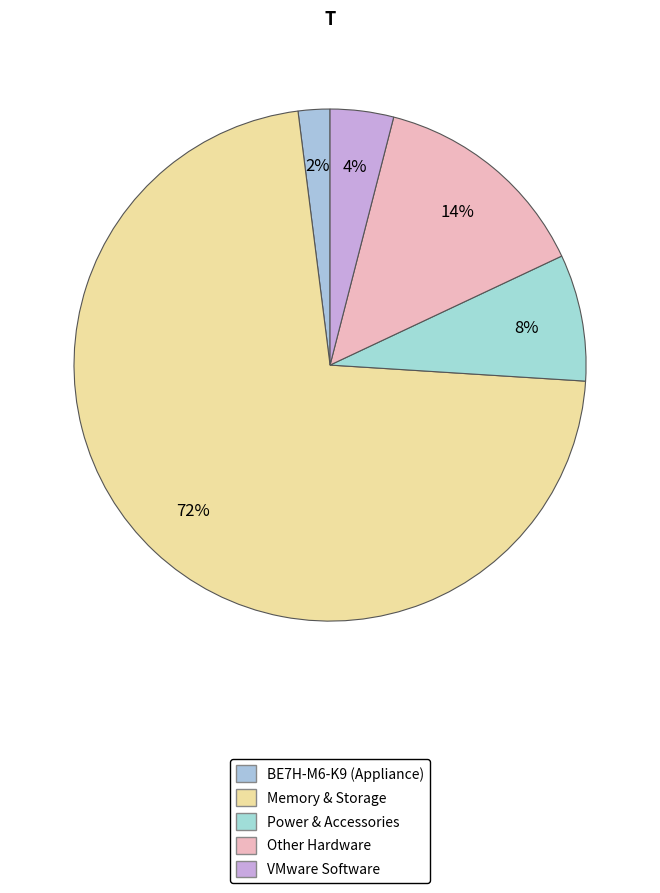

How many slices are in this pie chart?

5